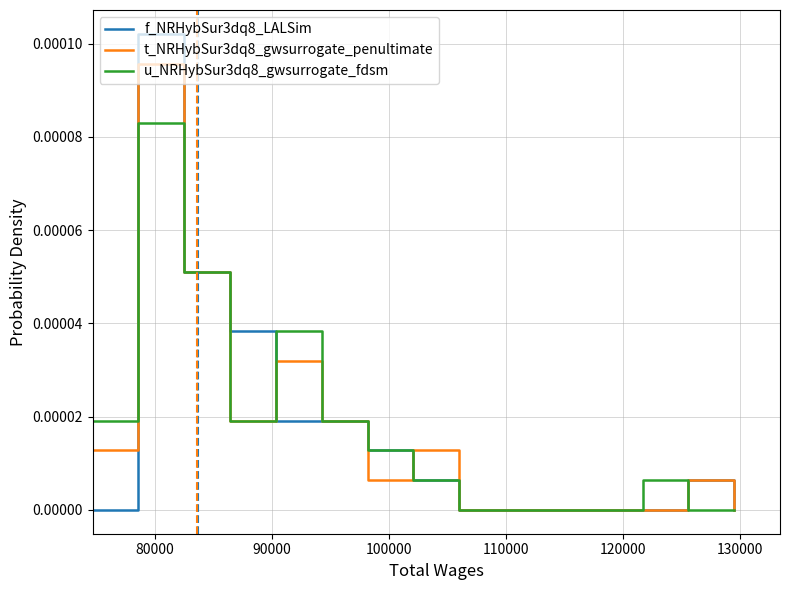

Rank the series by their maximum value, from highest to lowest.

f_NRHybSur3dq8_LALSim, t_NRHybSur3dq8_gwsurrogate_penultimate, u_NRHybSur3dq8_gwsurrogate_fdsm